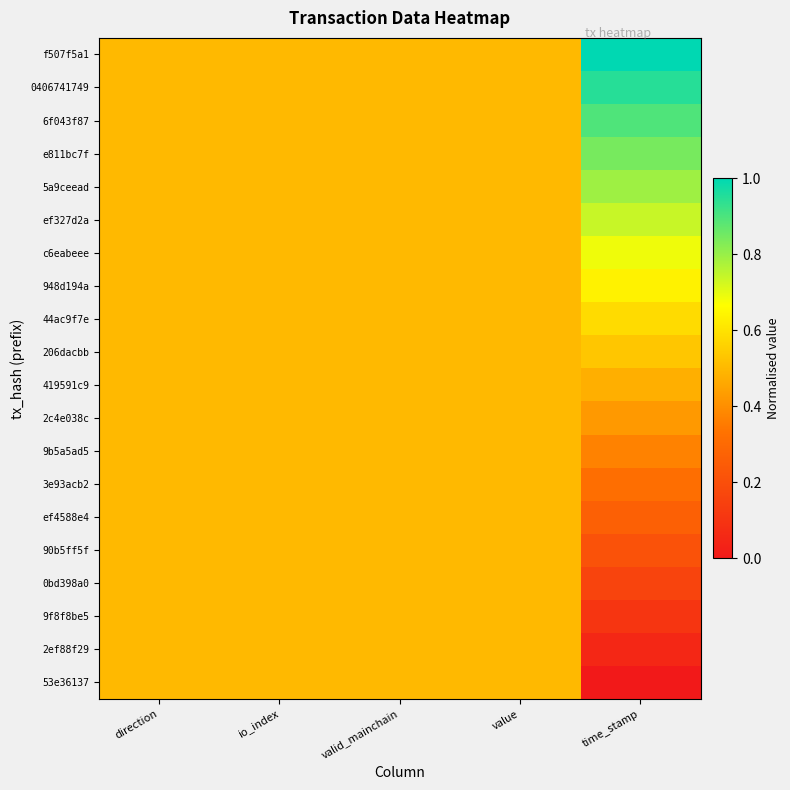

Reading right to left, extract all data points from this chart.

f507f5a1: time_stamp=1.0	value=0.5	valid_mainchain=0.5	io_index=0.5	direction=0.5
0406741749: time_stamp=0.9	value=0.5	valid_mainchain=0.5	io_index=0.5	direction=0.5
6f043f87: time_stamp=0.9	value=0.5	valid_mainchain=0.5	io_index=0.5	direction=0.5
e811bc7f: time_stamp=0.8	value=0.5	valid_mainchain=0.5	io_index=0.5	direction=0.5
5a9ceead: time_stamp=0.8	value=0.5	valid_mainchain=0.5	io_index=0.5	direction=0.5
ef327d2a: time_stamp=0.7	value=0.5	valid_mainchain=0.5	io_index=0.5	direction=0.5
c6eabeee: time_stamp=0.7	value=0.5	valid_mainchain=0.5	io_index=0.5	direction=0.5
948d194a: time_stamp=0.6	value=0.5	valid_mainchain=0.5	io_index=0.5	direction=0.5
44ac9f7e: time_stamp=0.6	value=0.5	valid_mainchain=0.5	io_index=0.5	direction=0.5
206dacbb: time_stamp=0.5	value=0.5	valid_mainchain=0.5	io_index=0.5	direction=0.5
419591c9: time_stamp=0.5	value=0.5	valid_mainchain=0.5	io_index=0.5	direction=0.5
2c4e038c: time_stamp=0.4	value=0.5	valid_mainchain=0.5	io_index=0.5	direction=0.5
9b5a5ad5: time_stamp=0.4	value=0.5	valid_mainchain=0.5	io_index=0.5	direction=0.5
3e93acb2: time_stamp=0.3	value=0.5	valid_mainchain=0.5	io_index=0.5	direction=0.5
ef4588e4: time_stamp=0.3	value=0.5	valid_mainchain=0.5	io_index=0.5	direction=0.5
90b5ff5f: time_stamp=0.2	value=0.5	valid_mainchain=0.5	io_index=0.5	direction=0.5
0bd398a0: time_stamp=0.2	value=0.5	valid_mainchain=0.5	io_index=0.5	direction=0.5
9f8f8be5: time_stamp=0.1	value=0.5	valid_mainchain=0.5	io_index=0.5	direction=0.5
2ef88f29: time_stamp=0.1	value=0.5	valid_mainchain=0.5	io_index=0.5	direction=0.5
53e36137: time_stamp=0.0	value=0.5	valid_mainchain=0.5	io_index=0.5	direction=0.5